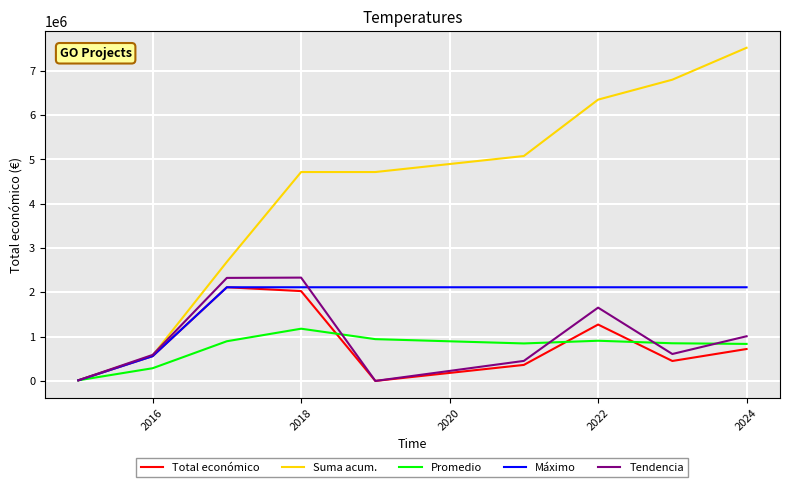

Which series has the largest range (max minus min)?

Suma acum.